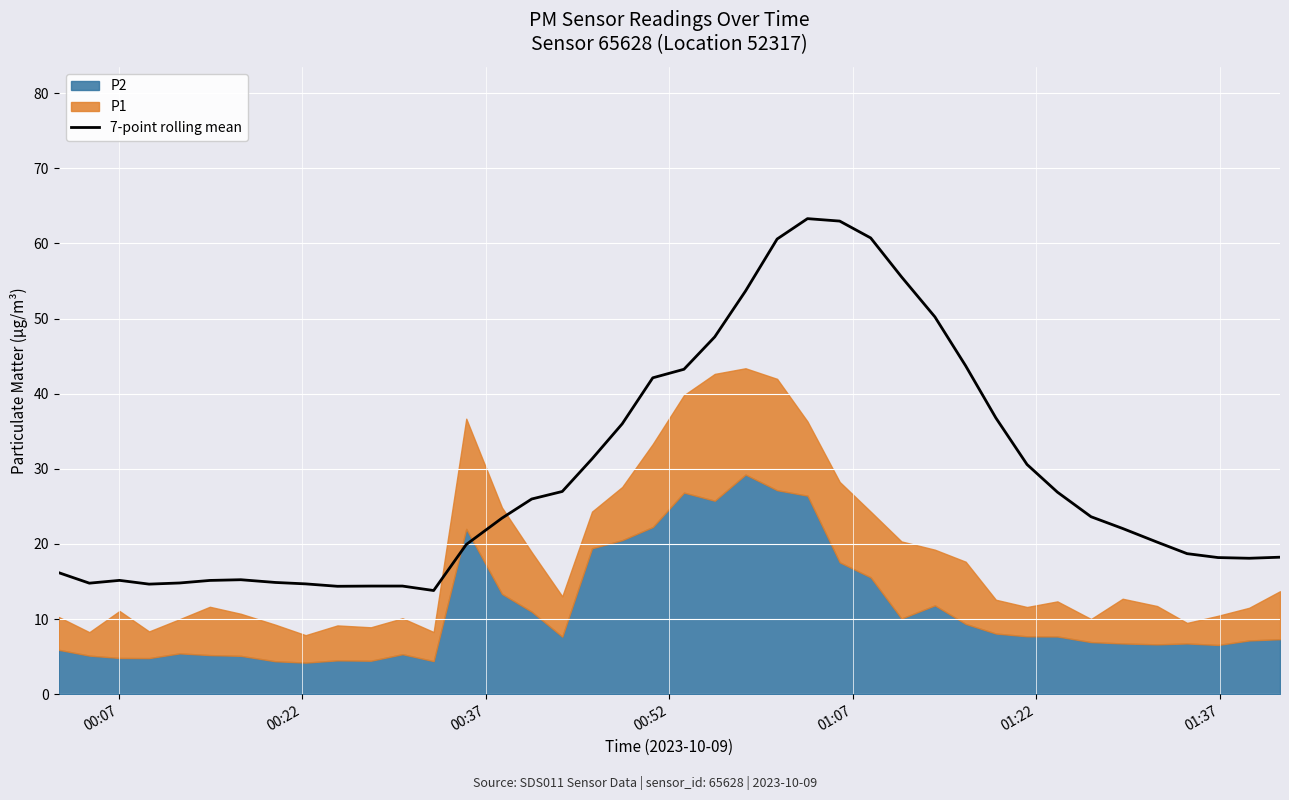

What is the minimum value for 7-point rolling mean?

13.8